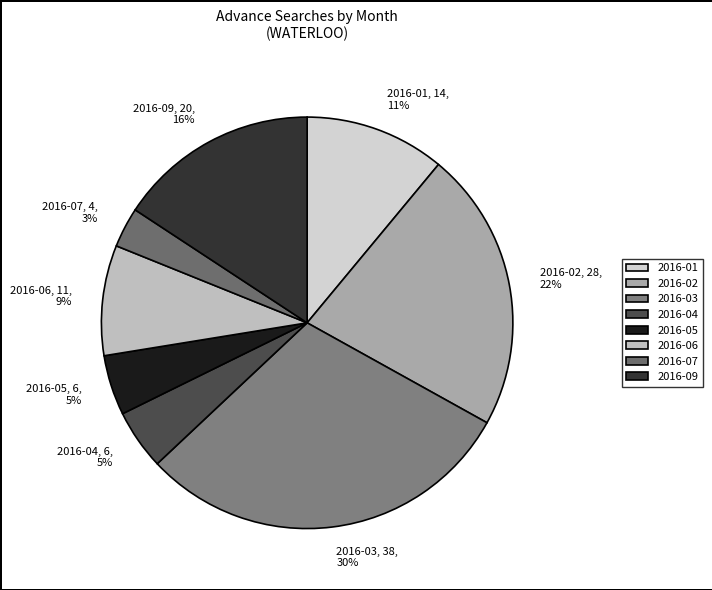

Does 2016-04 account for over 50% of the chart?

No